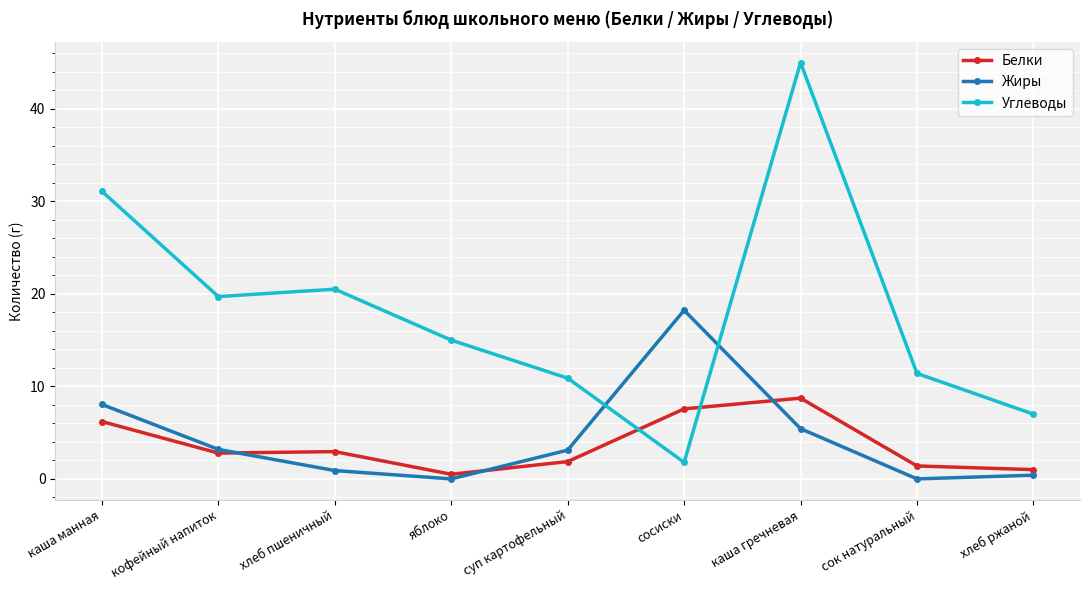

At which category is the sum across all series the highest?

каша гречневая